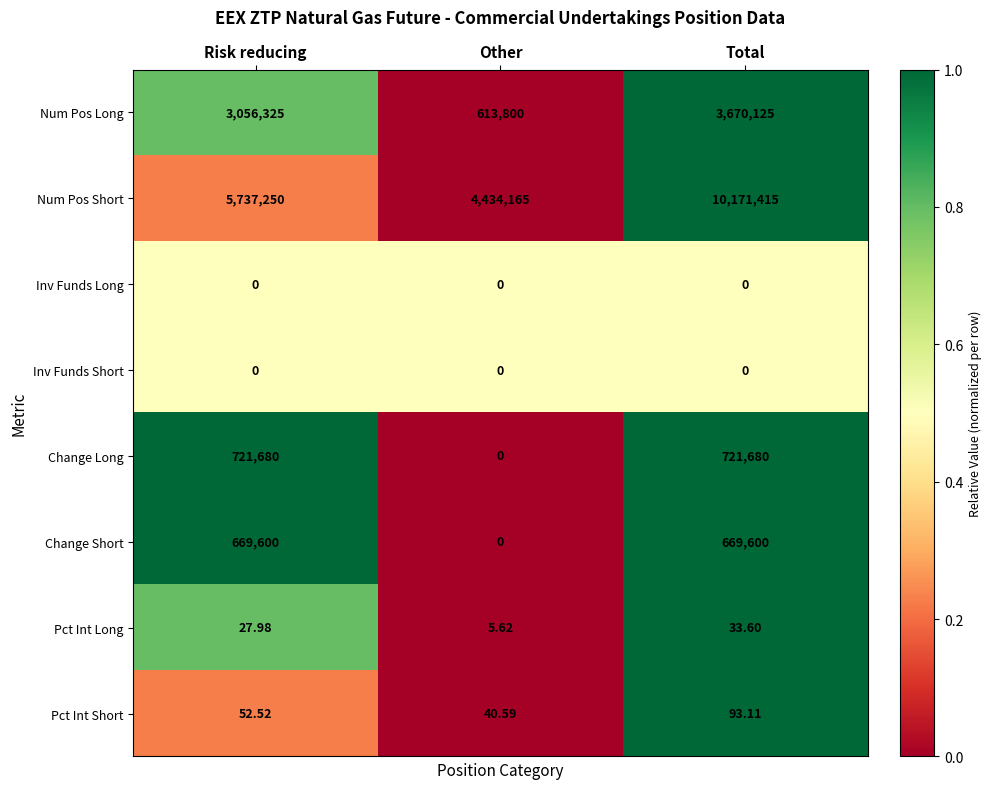

What is the greatest value displayed?

10171415.0